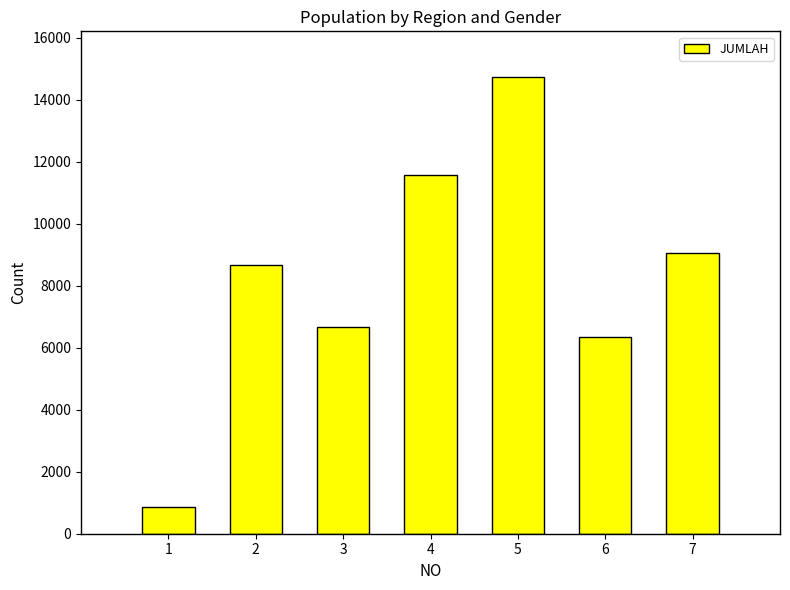

List the labels in order of value, largest first.

5, 4, 7, 2, 3, 6, 1